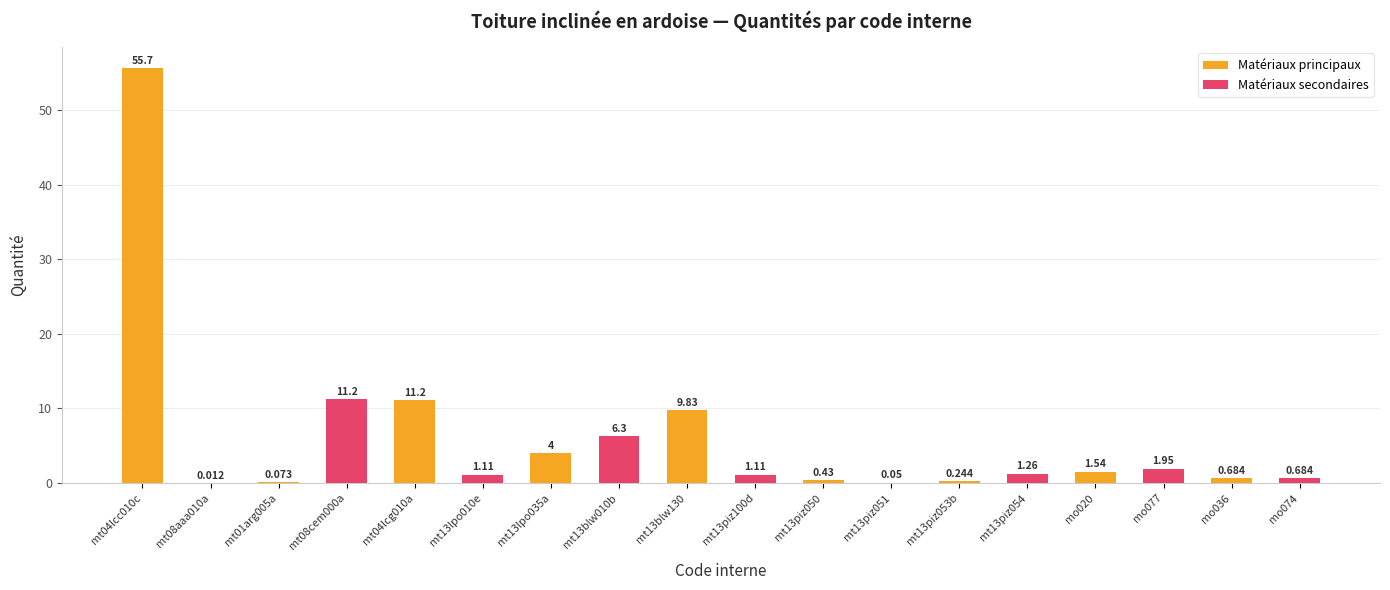

What is the maximum value shown in the chart?

55.7